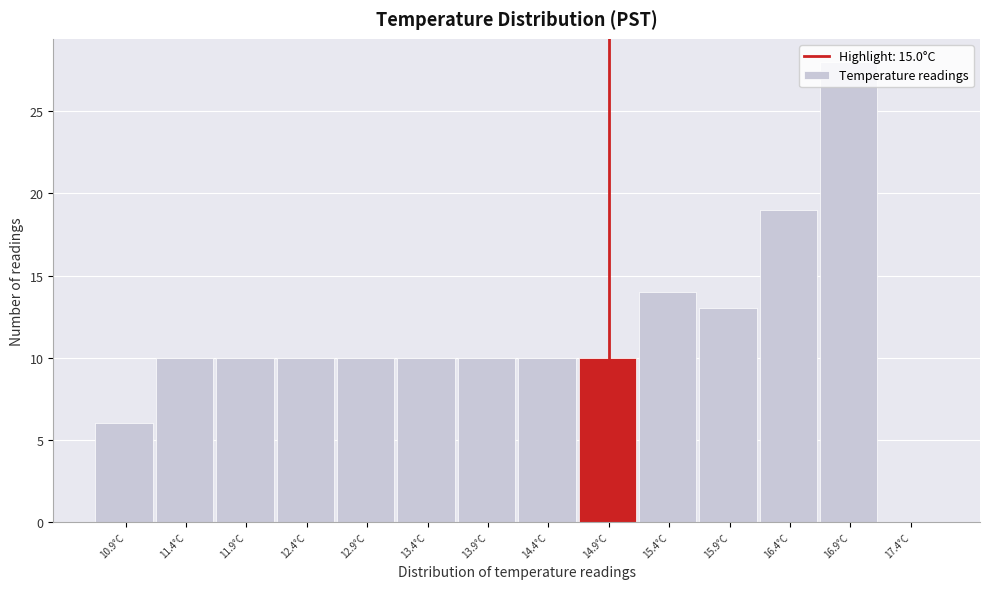

Reading left to right, transcribe this chart: for each bar, give the range it covers on the x-axis and its height. The values are not printed on the chart, so give them approximately, as read against the axis.

10.65 to 11.15: 6
11.15 to 11.65: 10
11.65 to 12.15: 10
12.15 to 12.65: 10
12.65 to 13.15: 10
13.15 to 13.65: 10
13.65 to 14.15: 10
14.15 to 14.65: 10
14.65 to 15.15: 10
15.15 to 15.65: 14
15.65 to 16.15: 13
16.15 to 16.65: 19
16.65 to 17.15: 28
17.15 to 17.65: 0